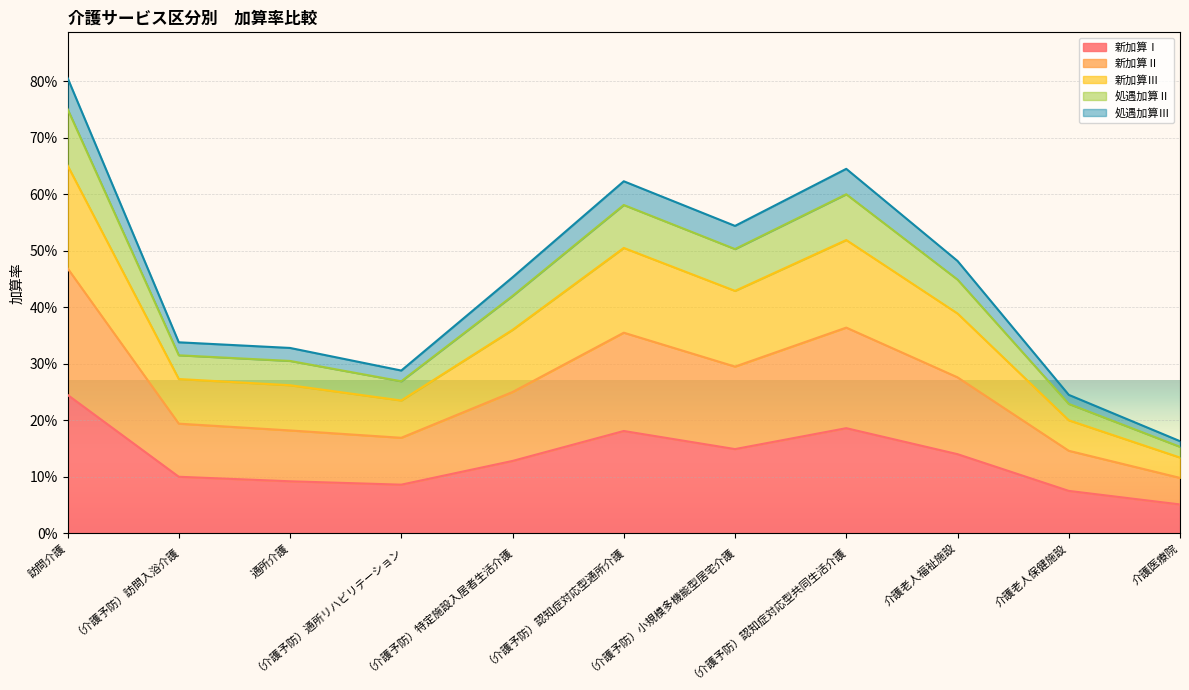

What is the label of the 6th point from the left?

（介護予防）認知症対応型通所介護